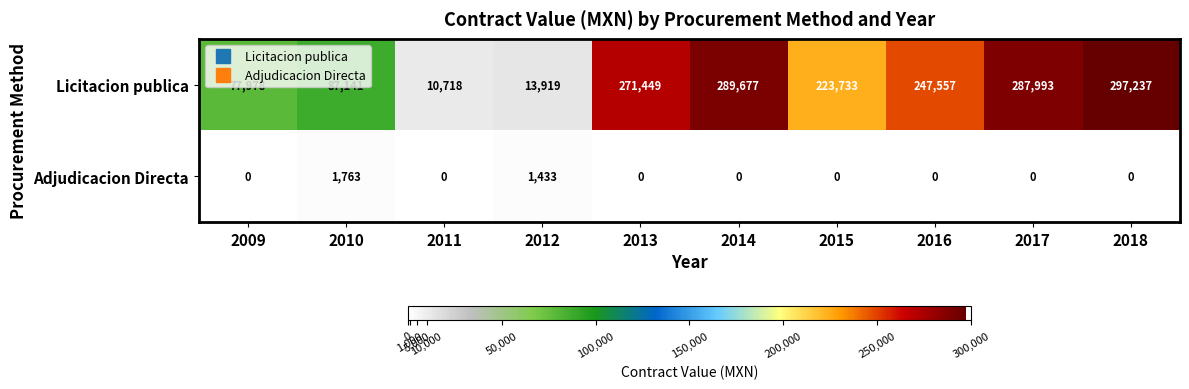

What is the difference between the maximum and minimum values in the Licitacion publica series?

286519